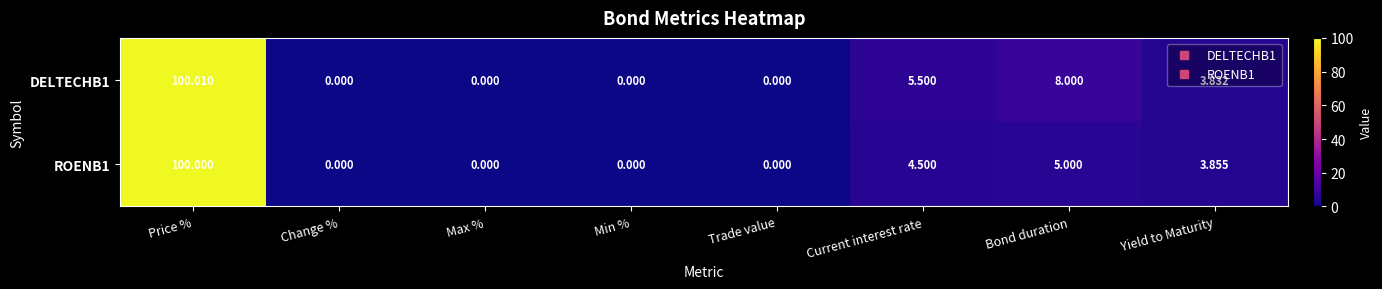

Is the value of ROENB1 at Change % greater than the value of DELTECHB1 at Bond duration?

No